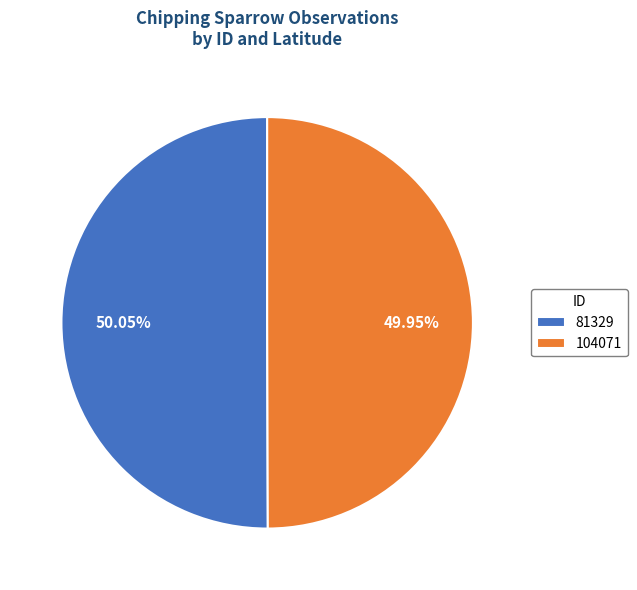

How many segments does this pie chart have?

2